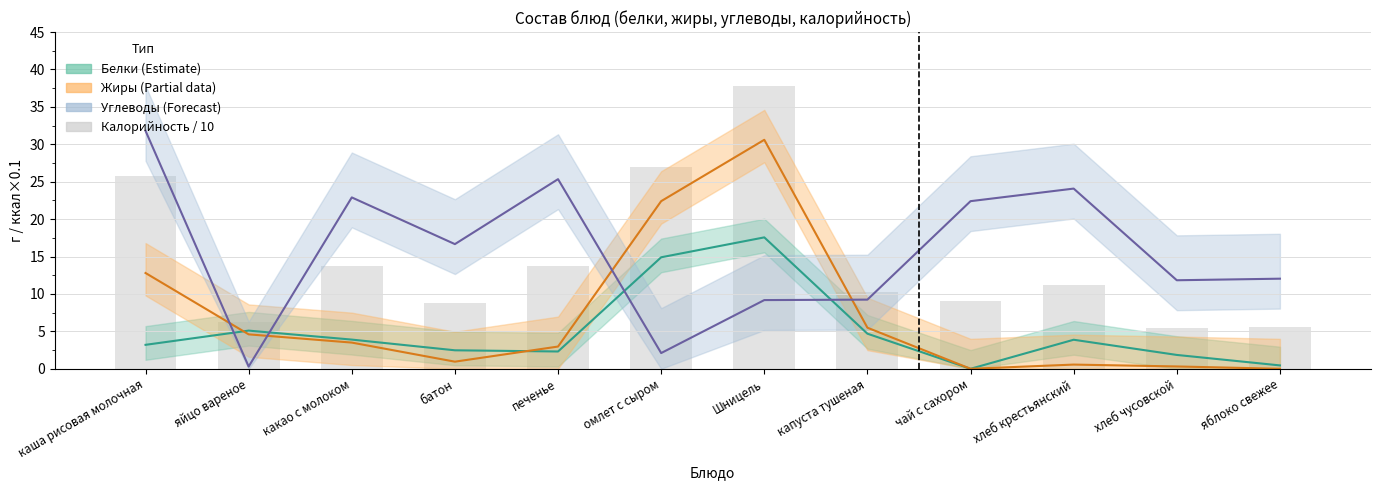

What is the value of the Углеводы (Forecast) bar at the 12th from the left?

12.0